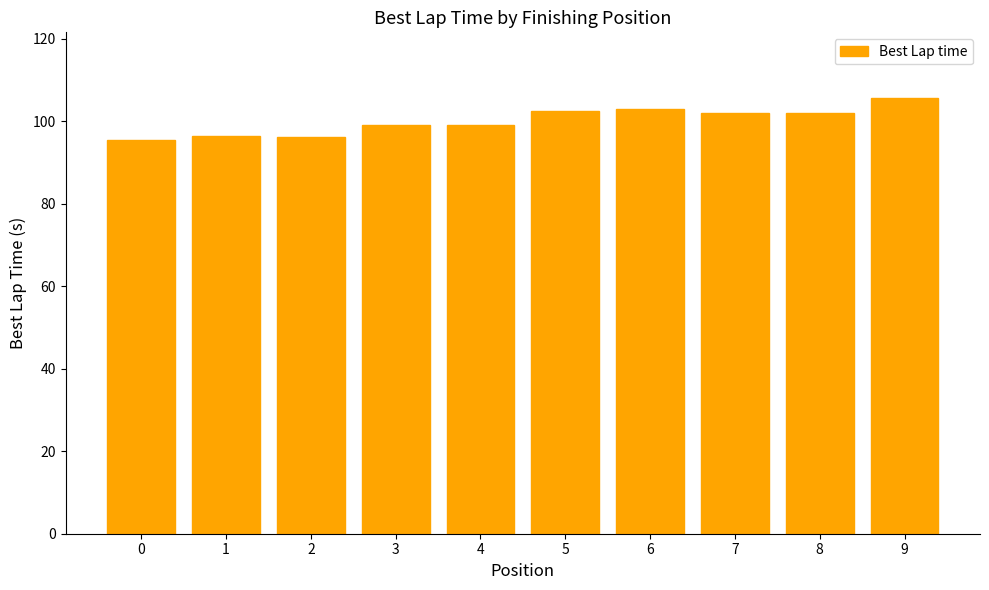

What is the value of the 4th bar from the left?

99.1